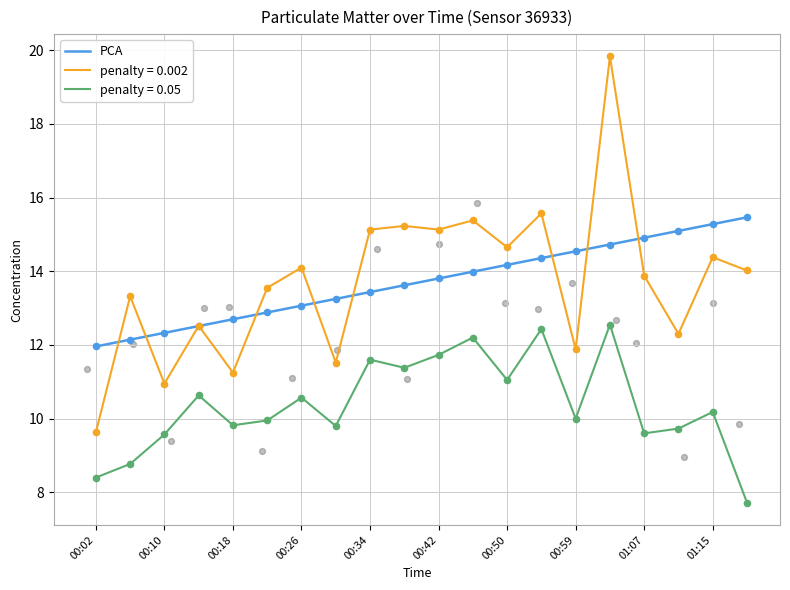

Approximately how many times larger is the value at 00:42 compared to 00:34?

1.0